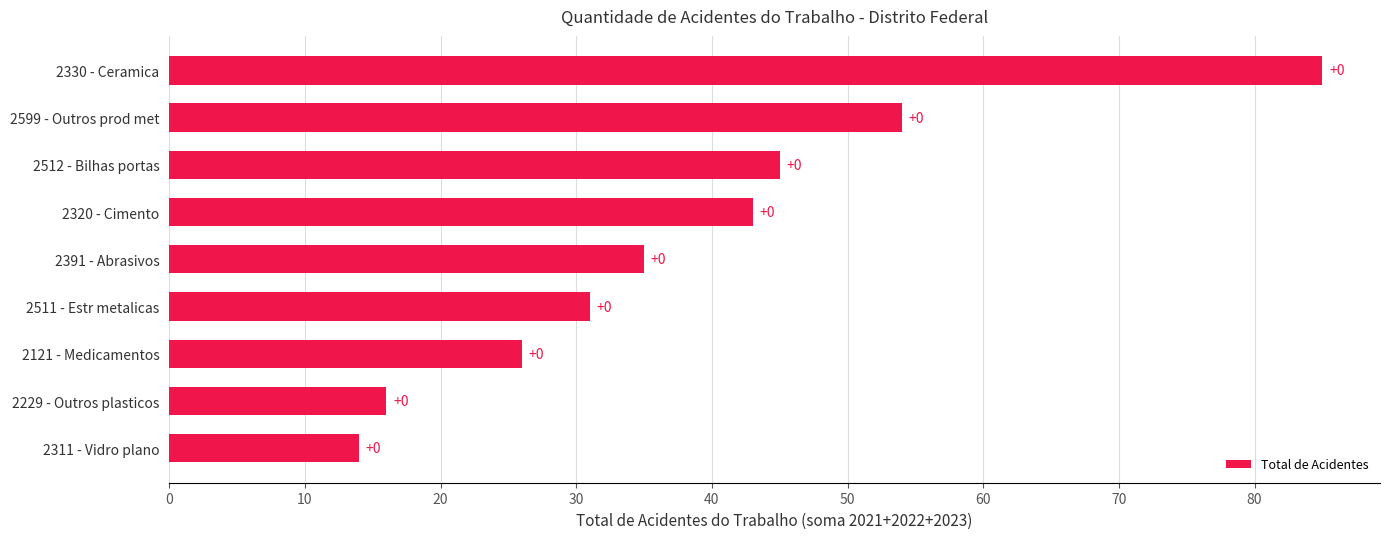

How many bars are there in total?

9